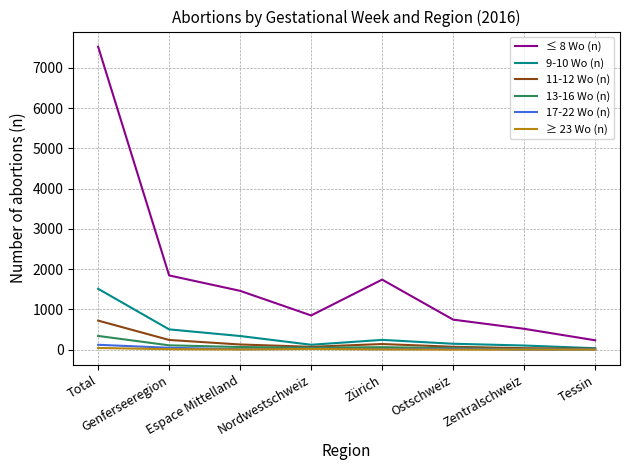

At which label does ≥ 23 Wo (n) first exceed 6?

Total